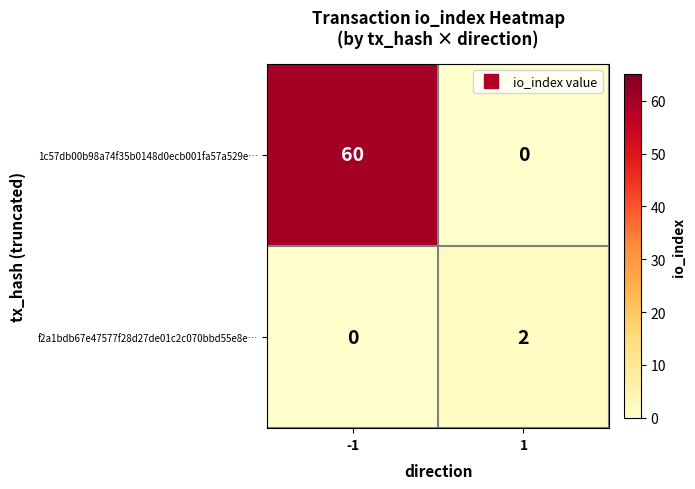

List the labels in order of 1c57db00b98a74f35b0148d0ecb001fa57a529e… value, largest first.

-1, 1